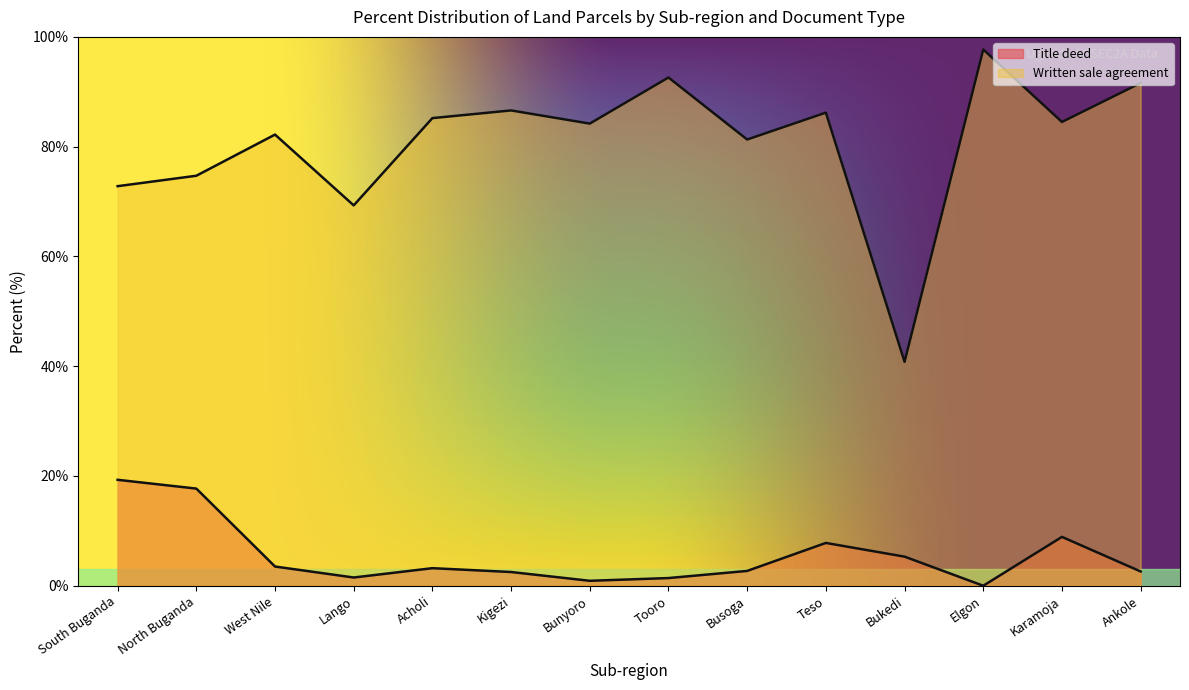

Which series has the largest total across all categories?

Written sale agreement